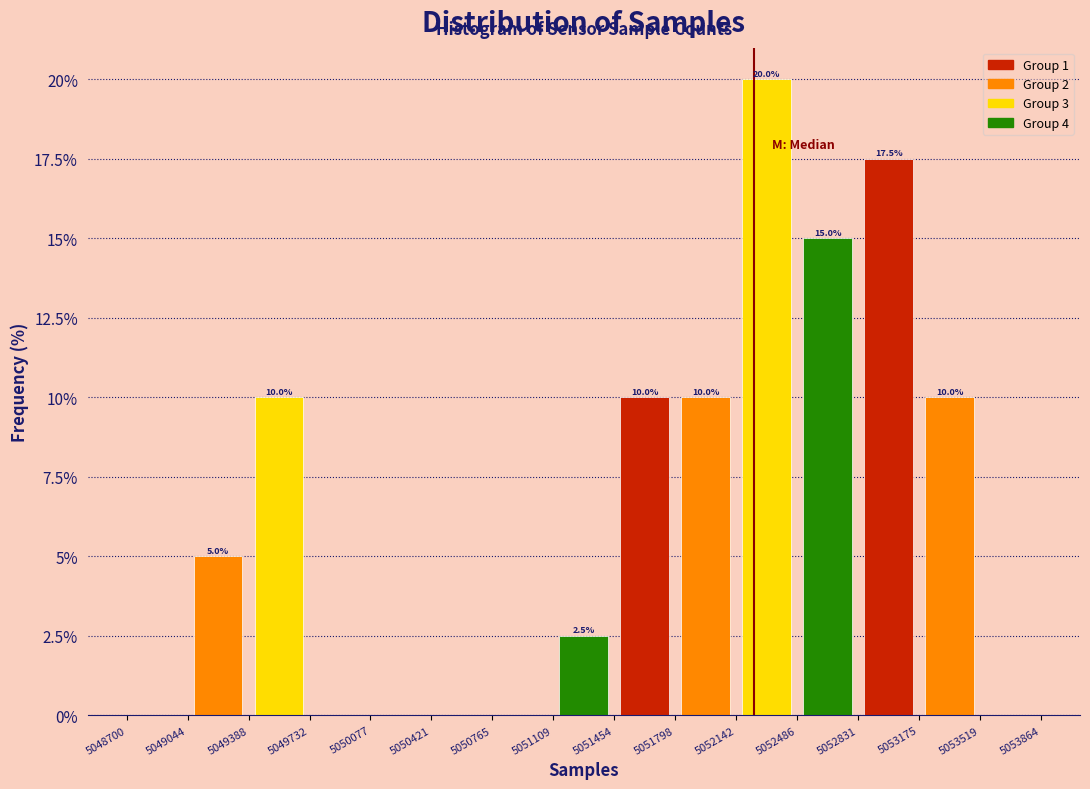

Over which range of the x-axis is the bar tallest?

5052142 to 5052486